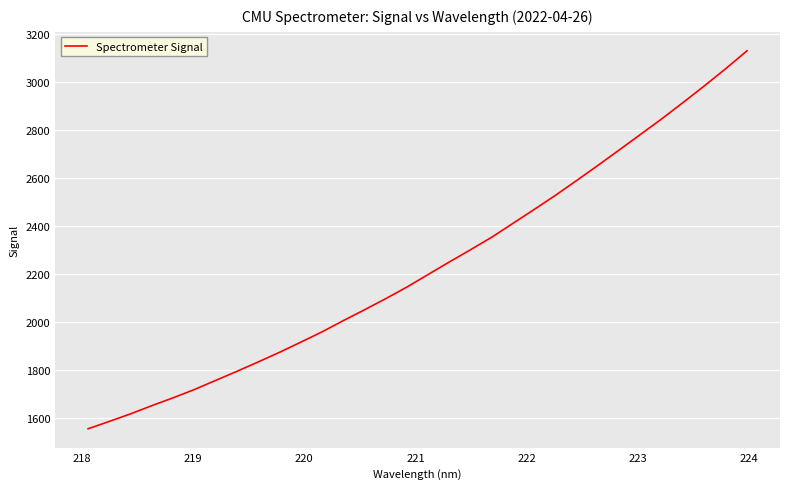

What is the difference between the maximum and minimum values?

1574.1